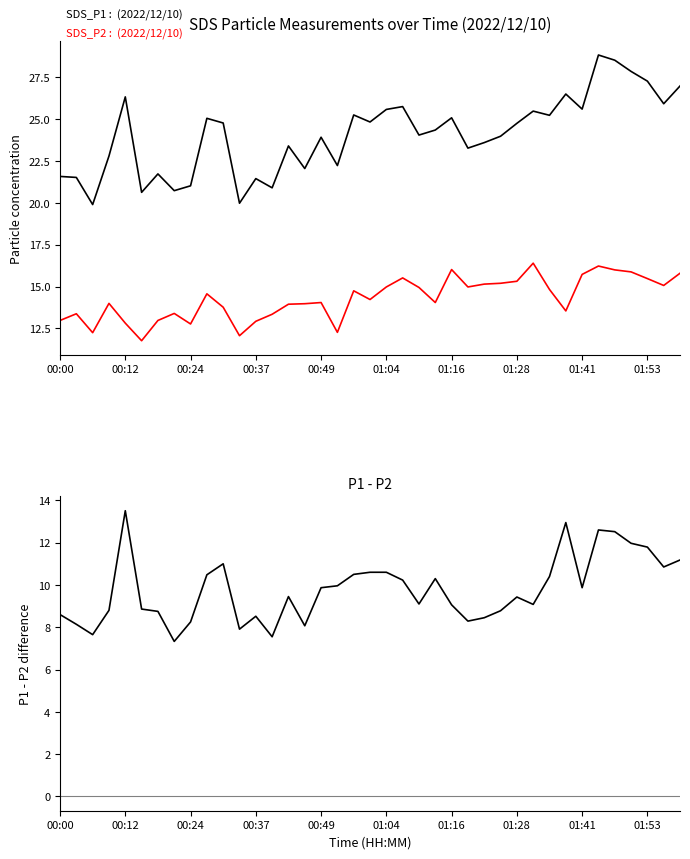

What position from the right is 17?

22